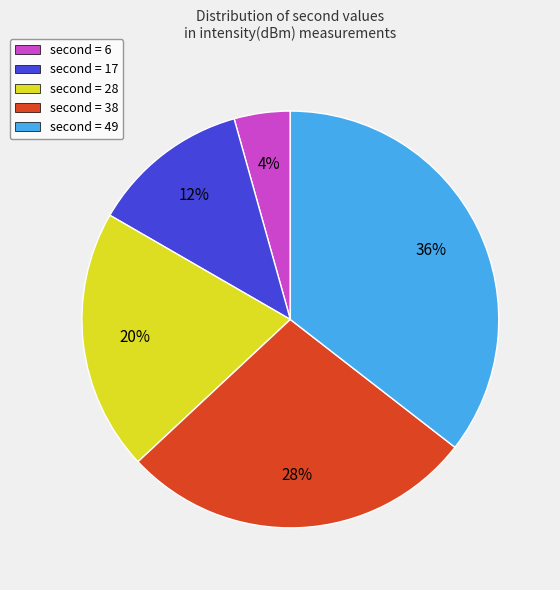

Rank the categories by value from lowest to highest.

second = 6, second = 17, second = 28, second = 38, second = 49